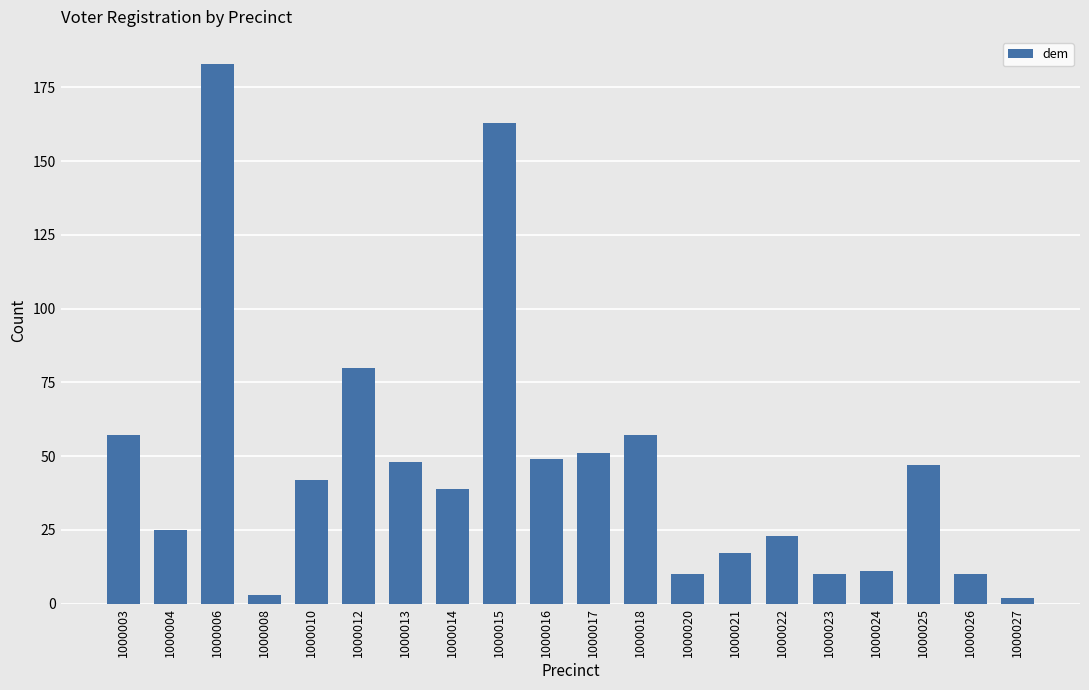

Between 1000014 and 1000026, which is larger?

1000014